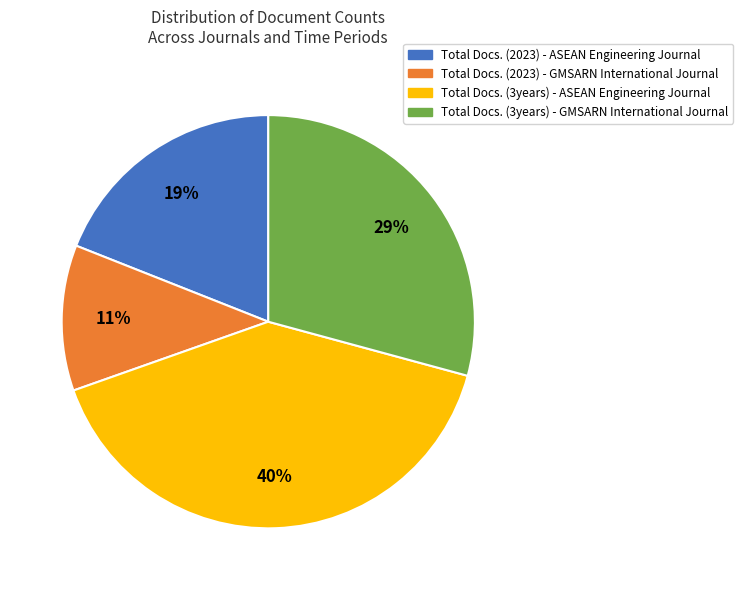

Does any single category account for the majority?

No